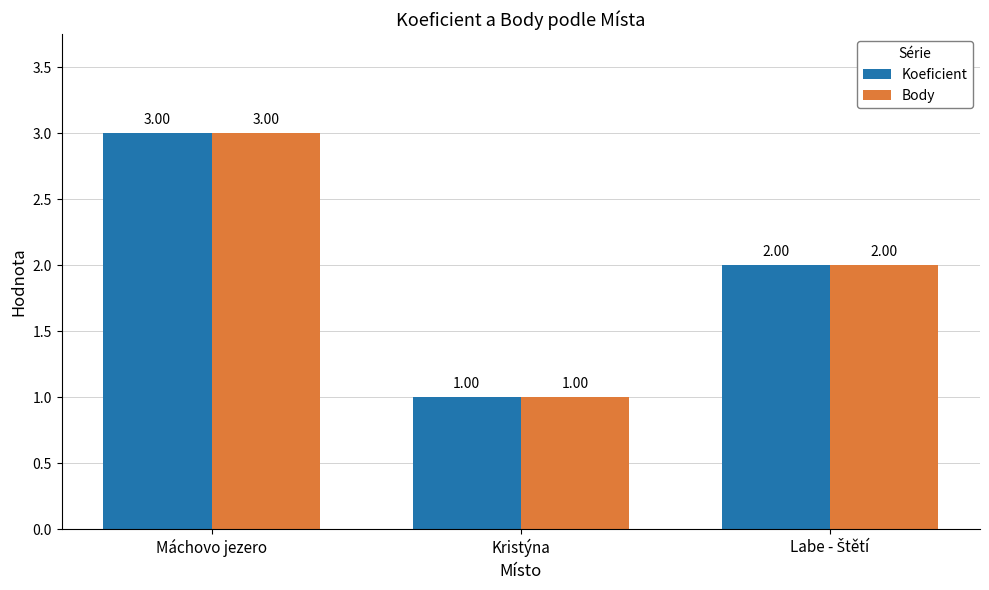

What is the lowest value of the Koeficient series?

1